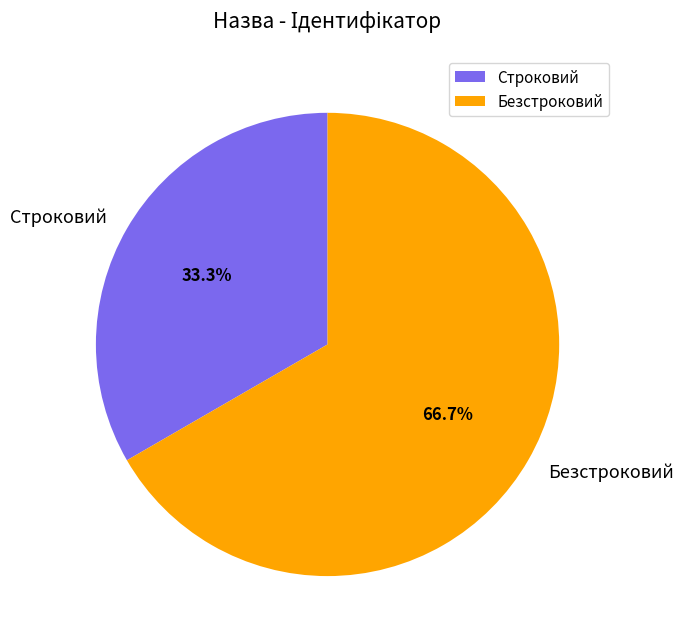

Between Строковий and Безстроковий, which is larger?

Безстроковий